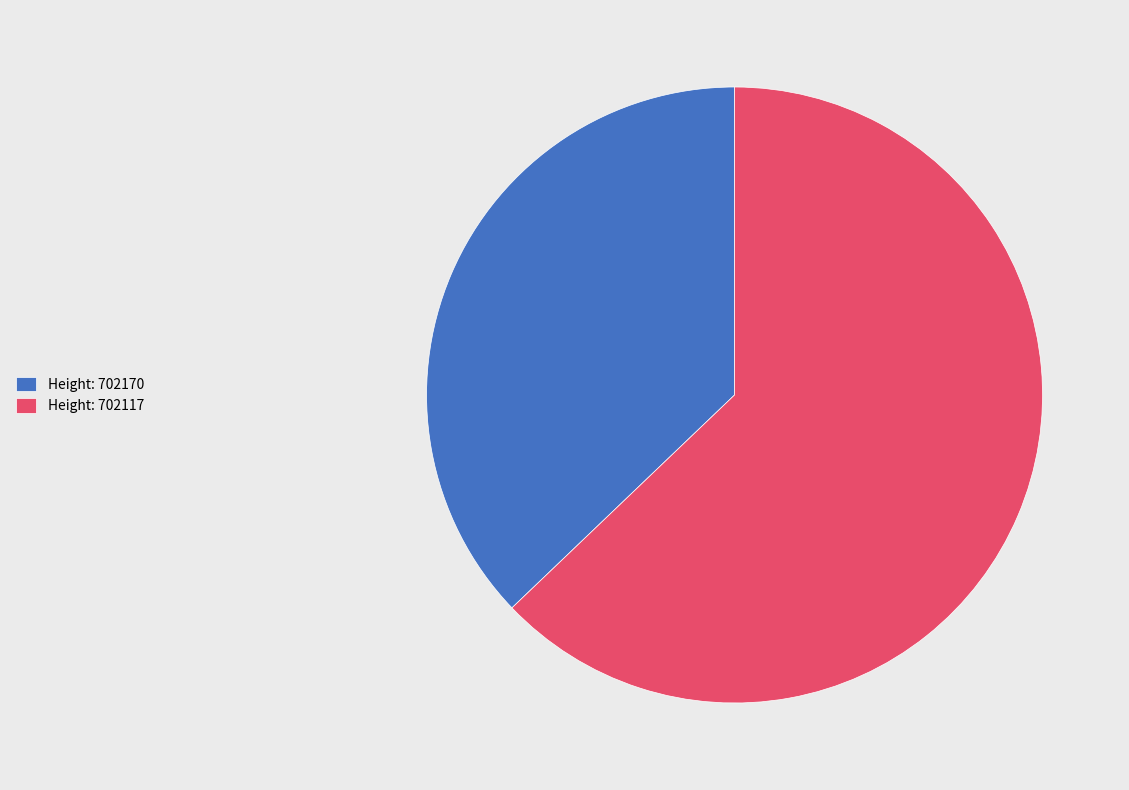

How many segments does this pie chart have?

2